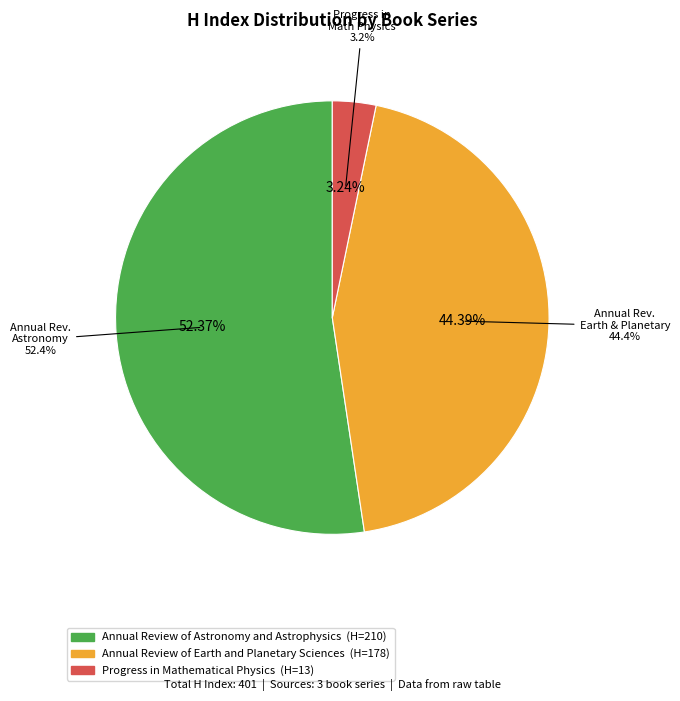

Is it true that Annual Review of Astronomy and Astrophysics is 60% of the pie?

False